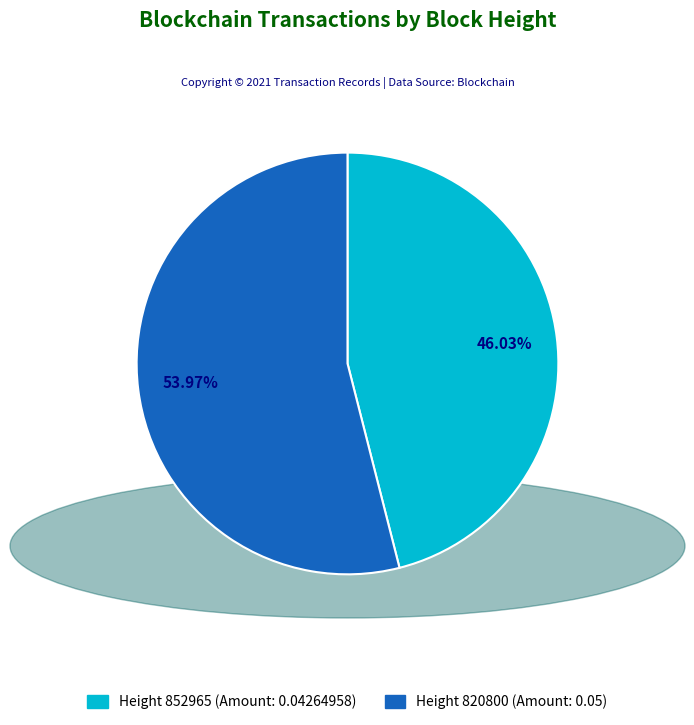

Is Height 820800 (Amount: 0.05) the majority of the pie?

Yes